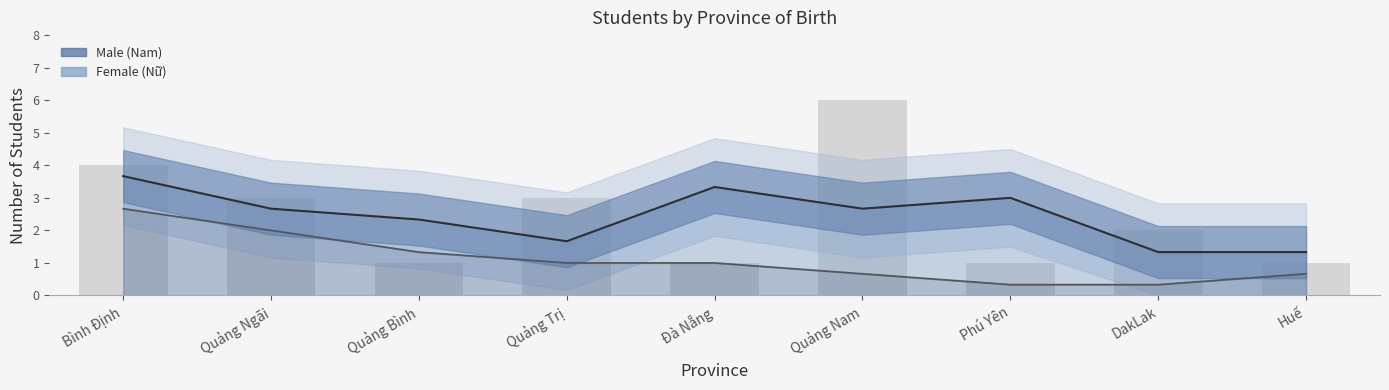

At which category is the sum across all series the highest?

Bình Định